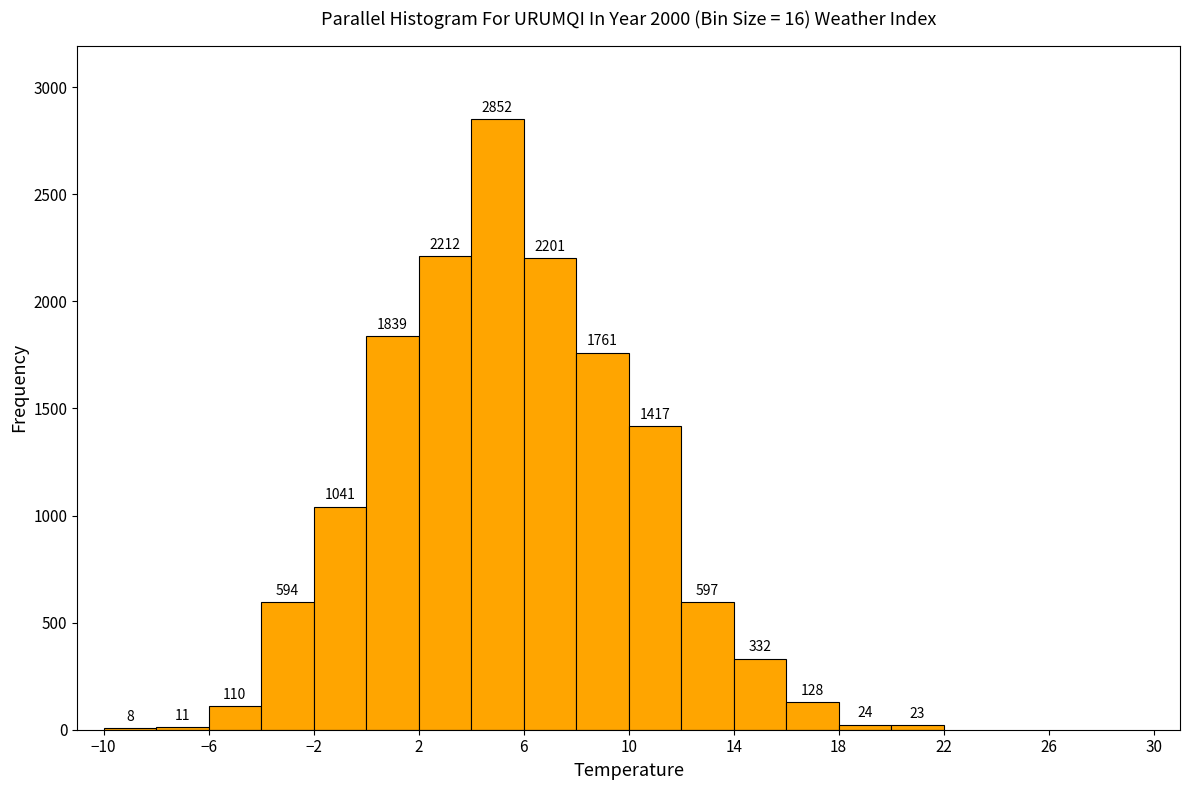

Reading left to right, list every bar in this chart as the range it spans on the x-axis followed by its height.

-10 to -8: 8
-8 to -6: 11
-6 to -4: 110
-4 to -2: 594
-2 to 0: 1041
0 to 2: 1839
2 to 4: 2212
4 to 6: 2852
6 to 8: 2201
8 to 10: 1761
10 to 12: 1417
12 to 14: 597
14 to 16: 332
16 to 18: 128
18 to 20: 24
20 to 22: 23